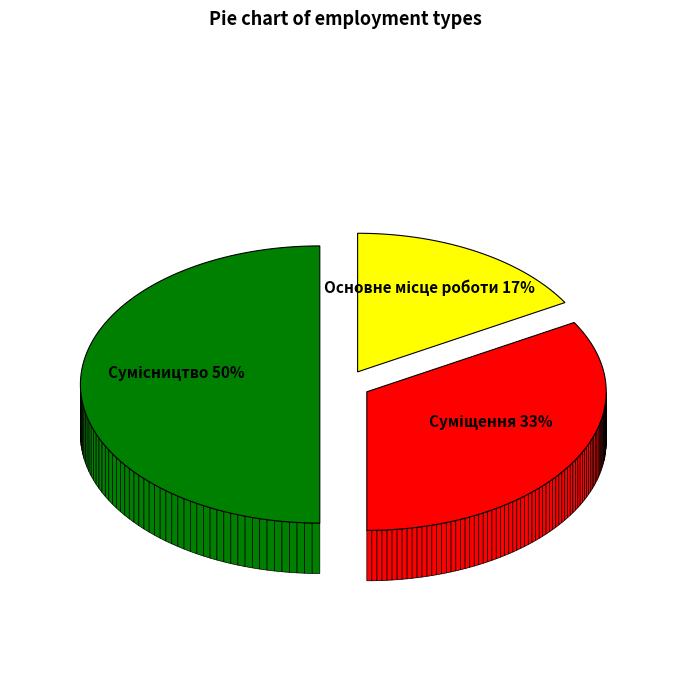

How many segments does this pie chart have?

3